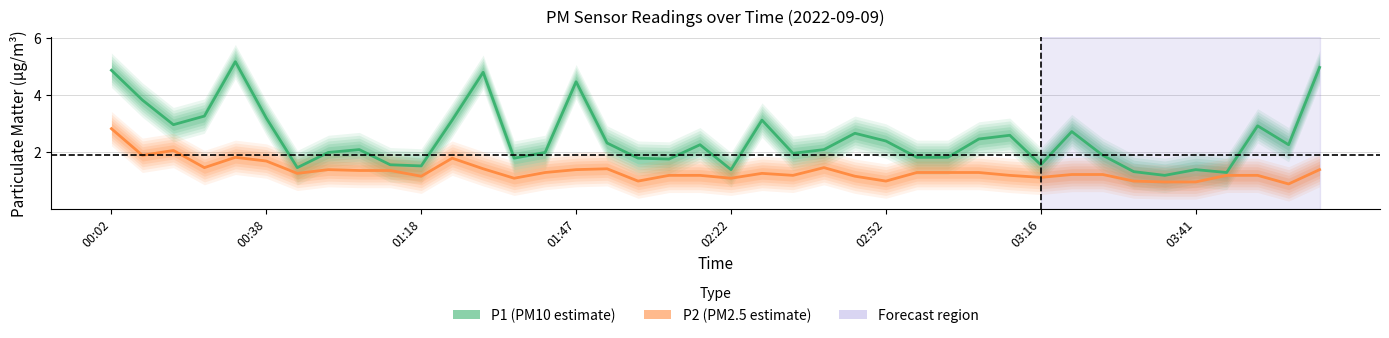

At how many categories does at least one series exceed 2?

22